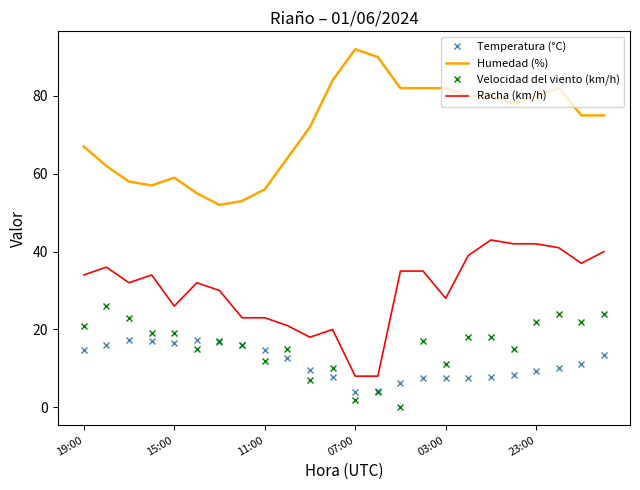

Which series has the largest total across all categories?

Humedad (%)